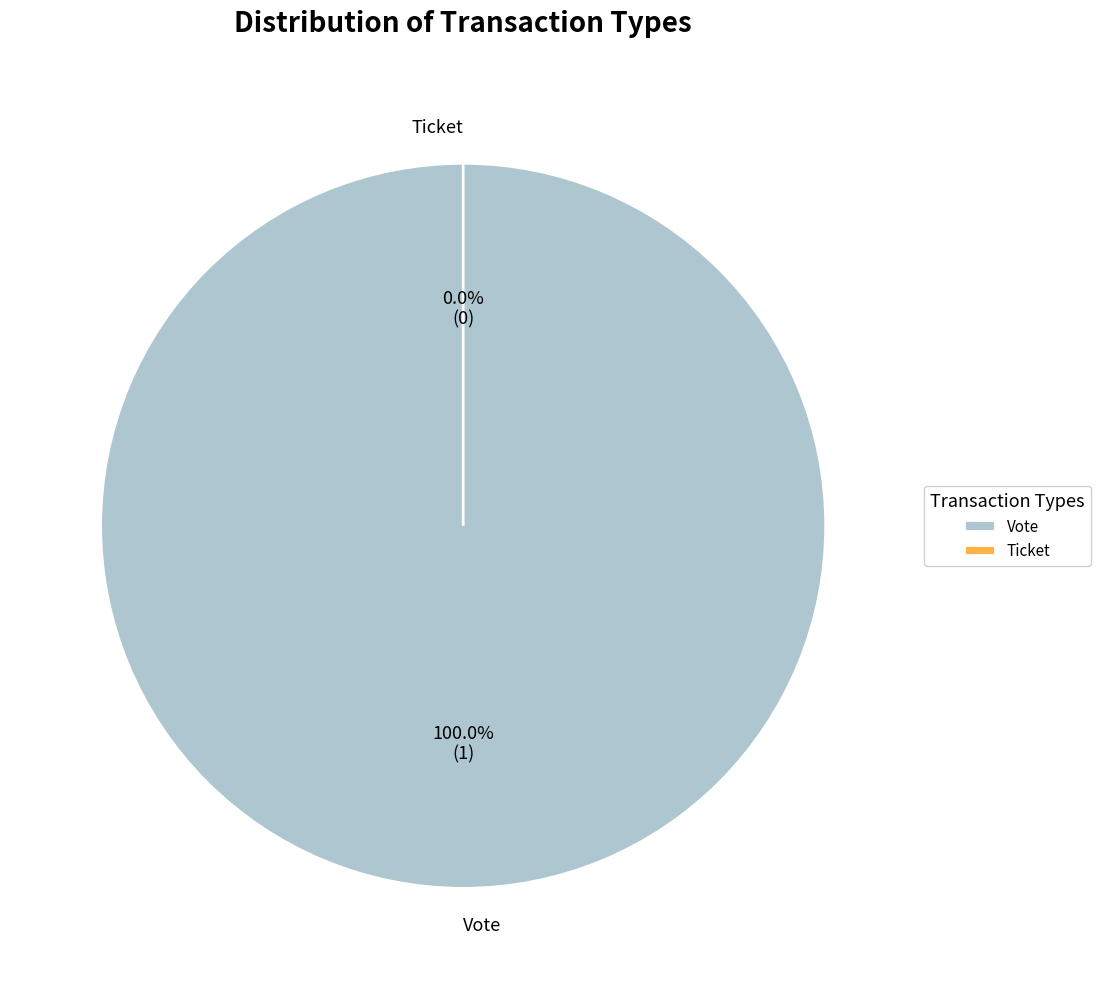

Does Ticket account for over 50% of the chart?

No